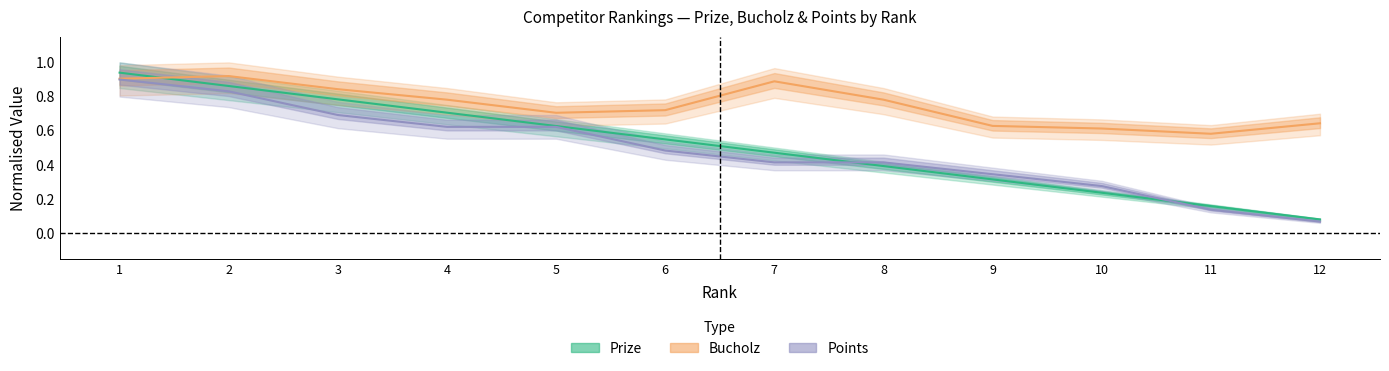

True or false: Bucholz and Prize intersect in this chart.

True